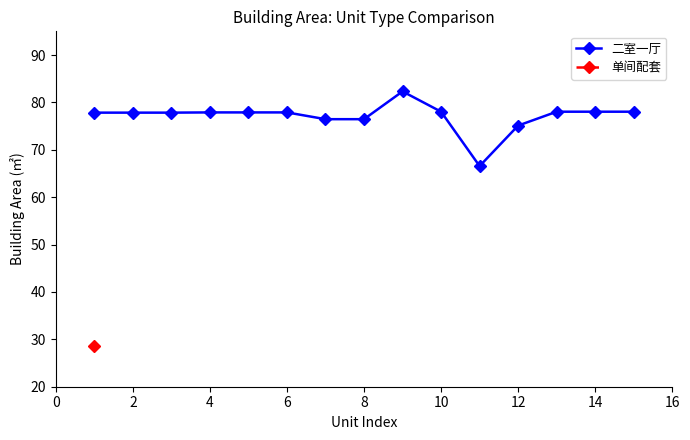

Does the chart have visible grid lines?

No